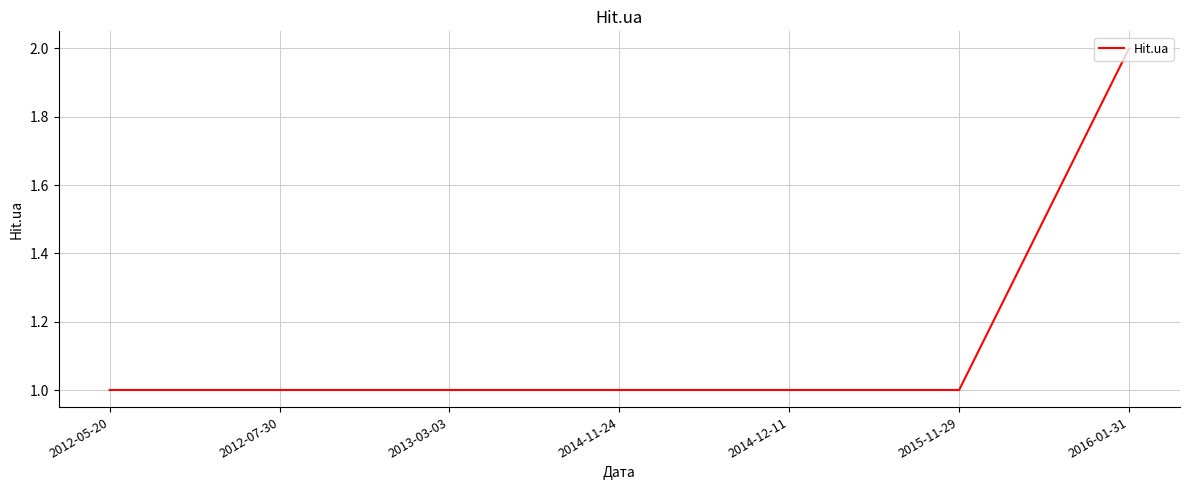

Reading left to right, extract all data points from this chart.

2012-05-20=1	2012-07-30=1	2013-03-03=1	2014-11-24=1	2014-12-11=1	2015-11-29=1	2016-01-31=2